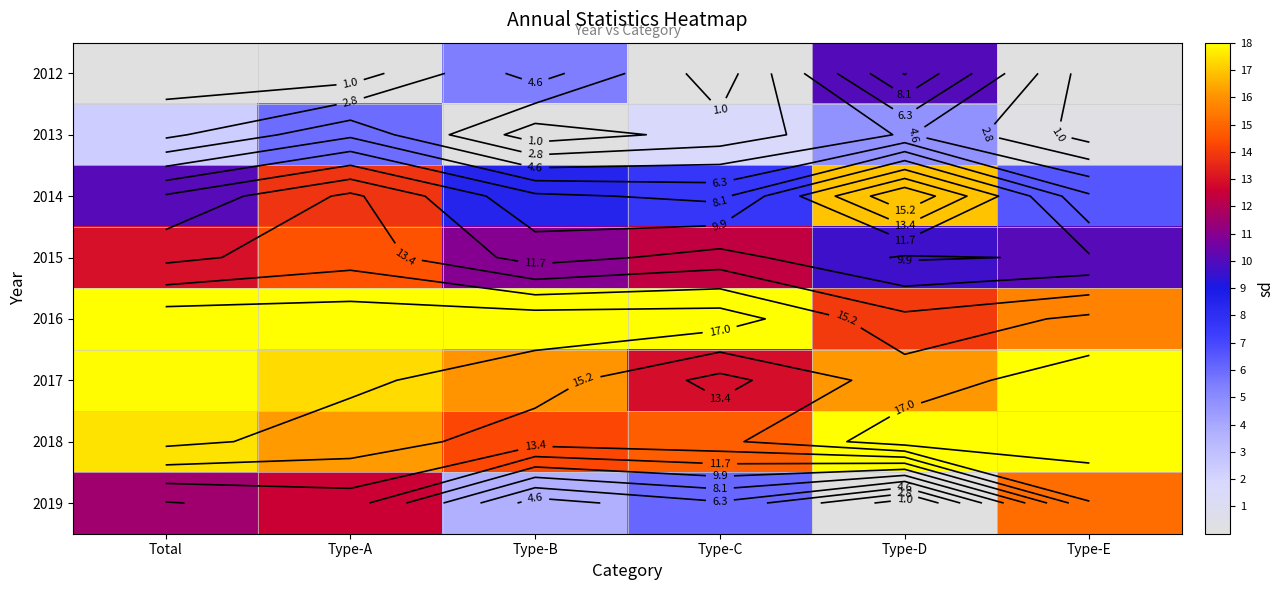

Which category has the highest value in the 2012 series?

Type-D